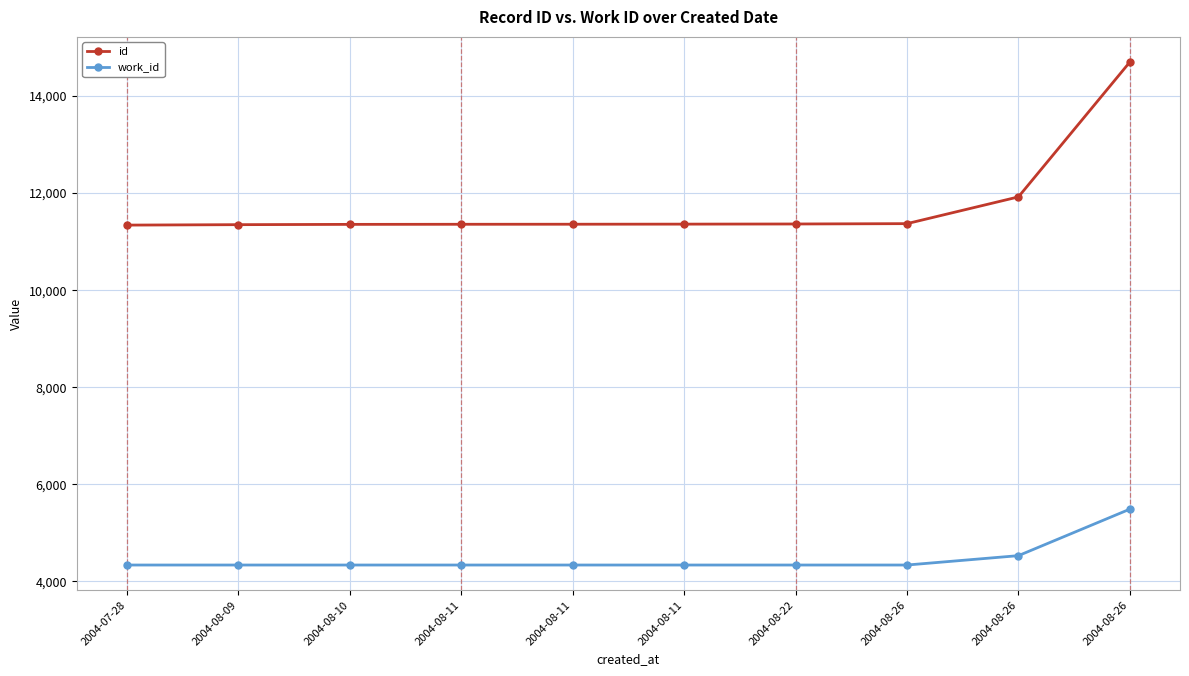

How many lines are shown in the chart?

2